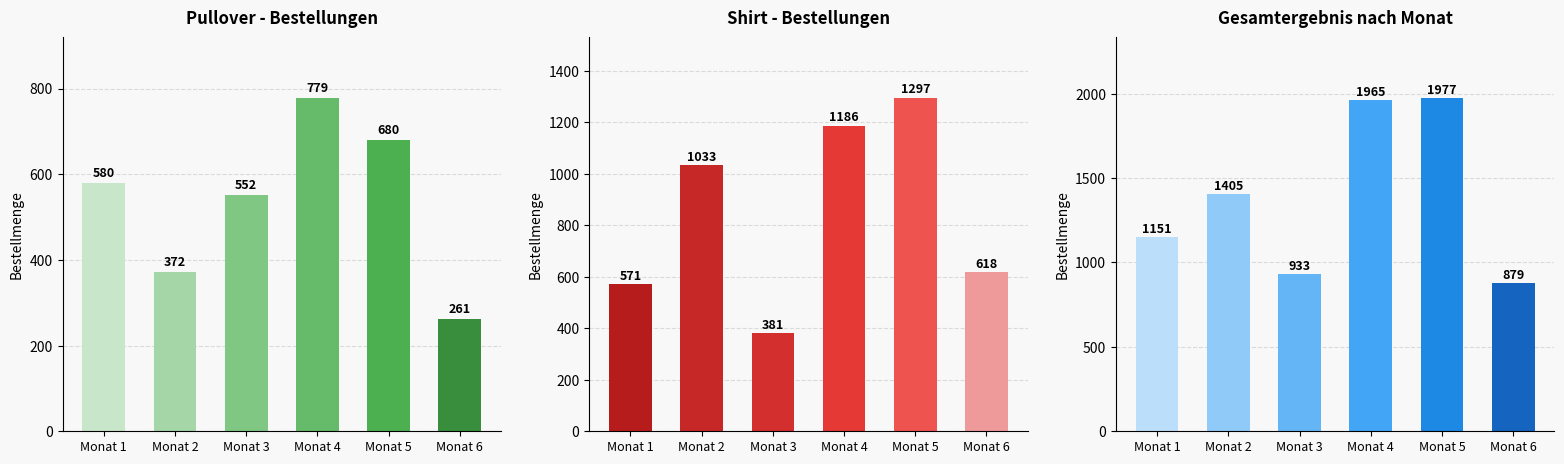

Which series has the largest range (max minus min)?

Gesamtergebnis